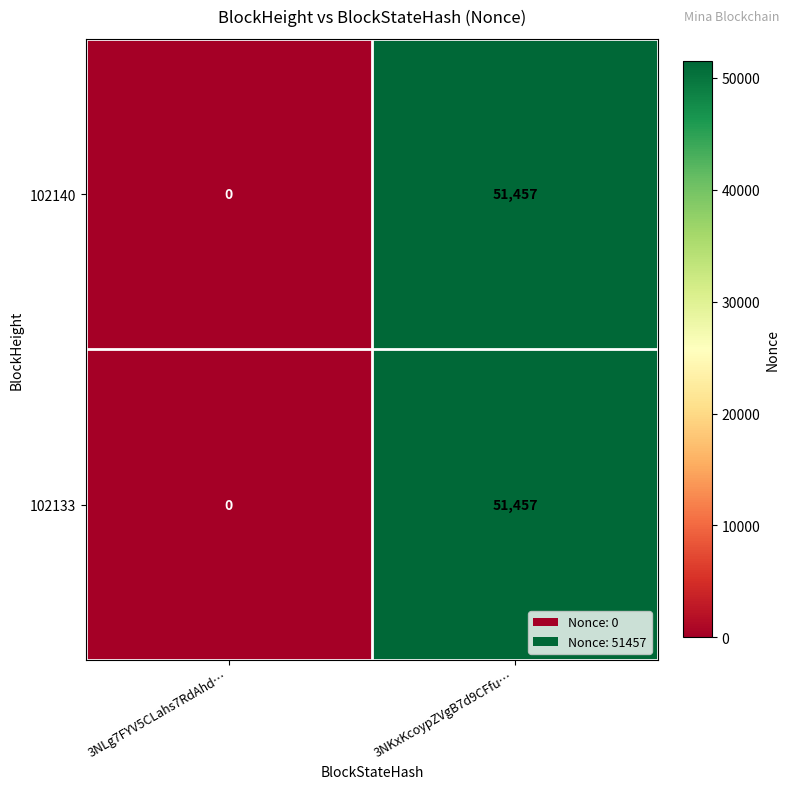

What is the sum of all 102140 values?

51457